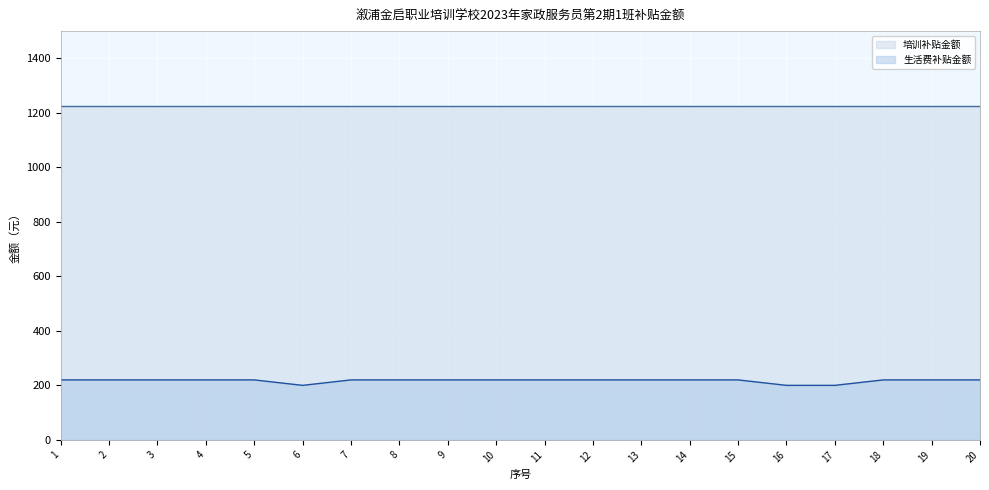

List the labels in order of value, smallest first.

6, 16, 17, 1, 2, 3, 4, 5, 7, 8, 9, 10, 11, 12, 13, 14, 15, 18, 19, 20